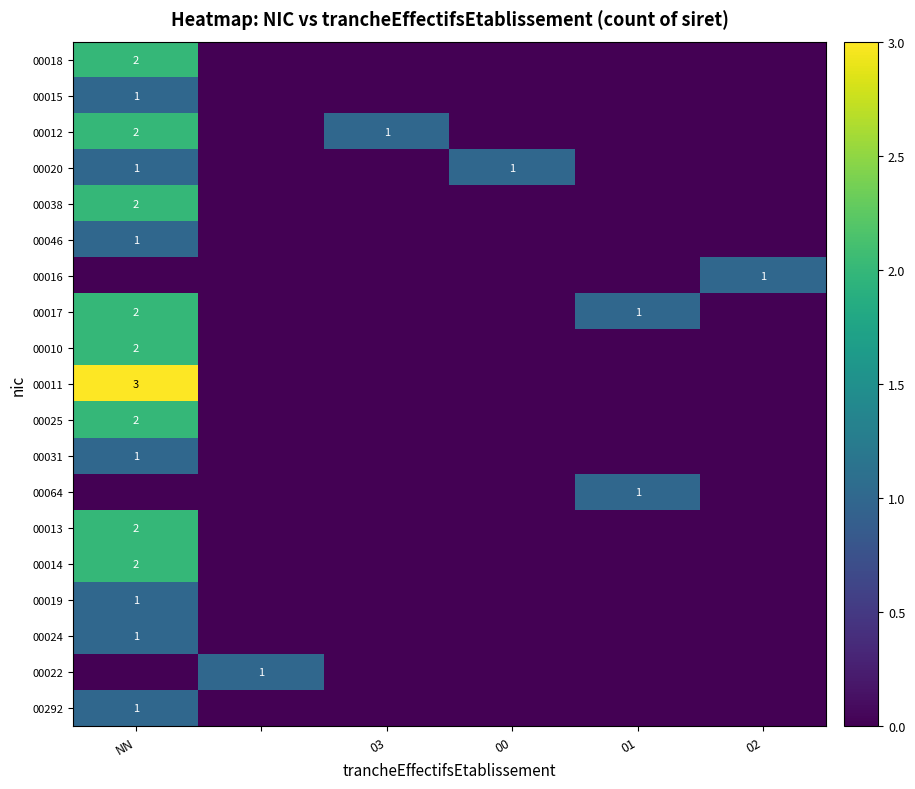

The value of 00046 at NN is 1. True or false?

True